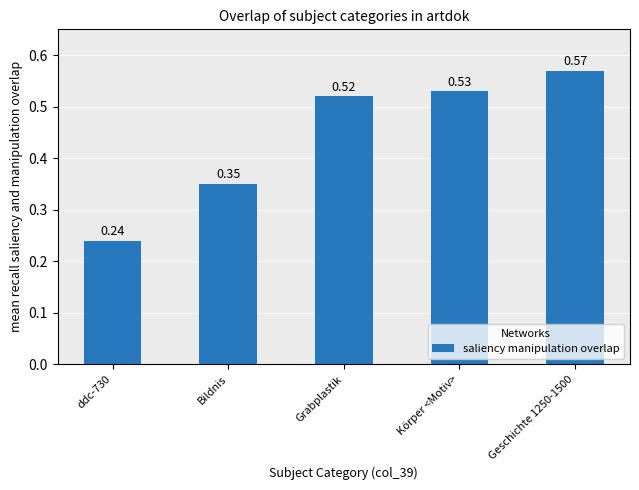

How many values are between 0 and 1?

5